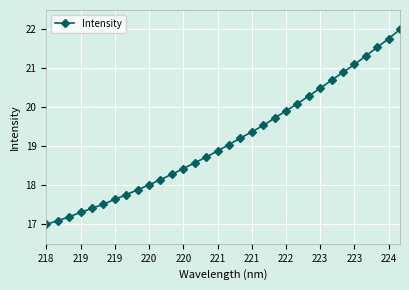

What is the greatest value displayed?

22.0